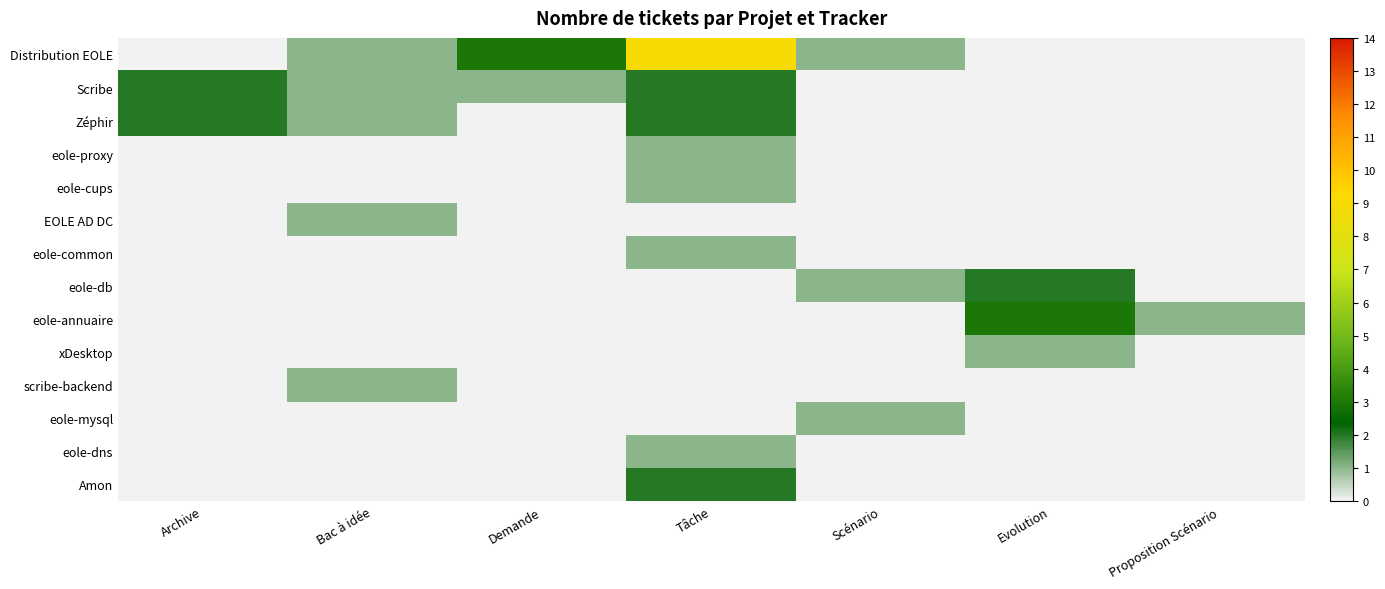

Reading left to right, list all the values displayed in this chart.

Distribution EOLE: Archive=0	Bac à idée=1	Demande=3	Tâche=9	Scénario=1	Evolution=0	Proposition Scénario=0
Scribe: Archive=2	Bac à idée=1	Demande=1	Tâche=2	Scénario=0	Evolution=0	Proposition Scénario=0
Zéphir: Archive=2	Bac à idée=1	Demande=0	Tâche=2	Scénario=0	Evolution=0	Proposition Scénario=0
eole-proxy: Archive=0	Bac à idée=0	Demande=0	Tâche=1	Scénario=0	Evolution=0	Proposition Scénario=0
eole-cups: Archive=0	Bac à idée=0	Demande=0	Tâche=1	Scénario=0	Evolution=0	Proposition Scénario=0
EOLE AD DC: Archive=0	Bac à idée=1	Demande=0	Tâche=0	Scénario=0	Evolution=0	Proposition Scénario=0
eole-common: Archive=0	Bac à idée=0	Demande=0	Tâche=1	Scénario=0	Evolution=0	Proposition Scénario=0
eole-db: Archive=0	Bac à idée=0	Demande=0	Tâche=0	Scénario=1	Evolution=2	Proposition Scénario=0
eole-annuaire: Archive=0	Bac à idée=0	Demande=0	Tâche=0	Scénario=0	Evolution=3	Proposition Scénario=1
xDesktop: Archive=0	Bac à idée=0	Demande=0	Tâche=0	Scénario=0	Evolution=1	Proposition Scénario=0
scribe-backend: Archive=0	Bac à idée=1	Demande=0	Tâche=0	Scénario=0	Evolution=0	Proposition Scénario=0
eole-mysql: Archive=0	Bac à idée=0	Demande=0	Tâche=0	Scénario=1	Evolution=0	Proposition Scénario=0
eole-dns: Archive=0	Bac à idée=0	Demande=0	Tâche=1	Scénario=0	Evolution=0	Proposition Scénario=0
Amon: Archive=0	Bac à idée=0	Demande=0	Tâche=2	Scénario=0	Evolution=0	Proposition Scénario=0